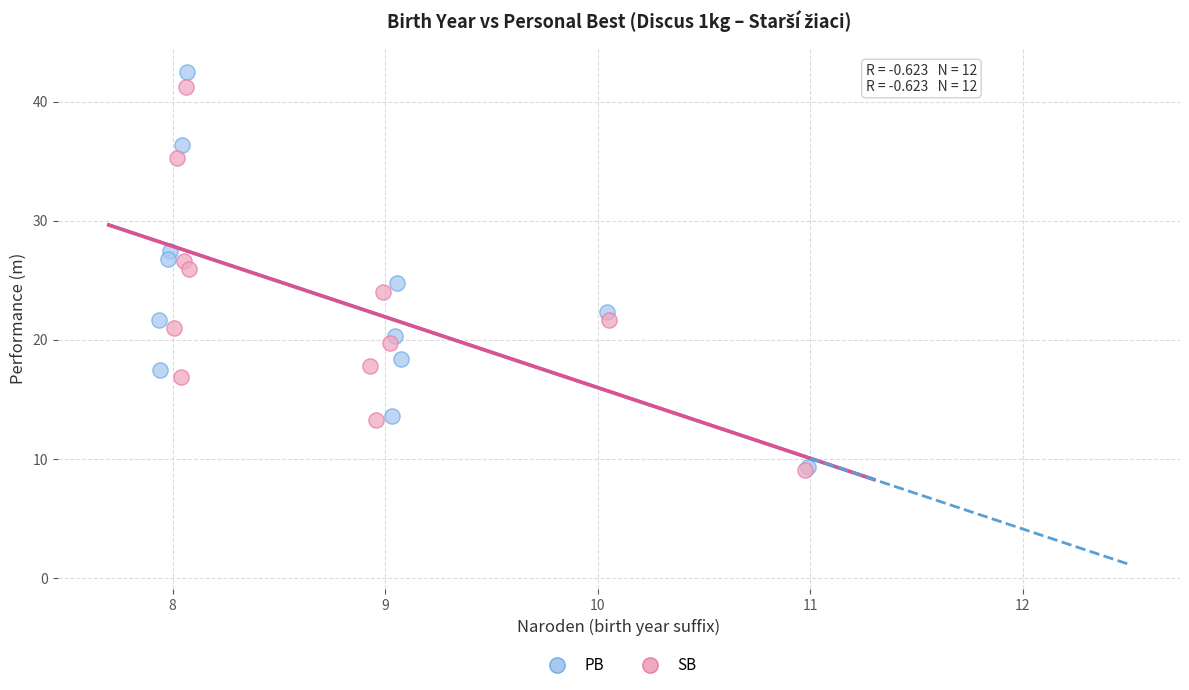

Which series has the widest spread of Y values?

PB